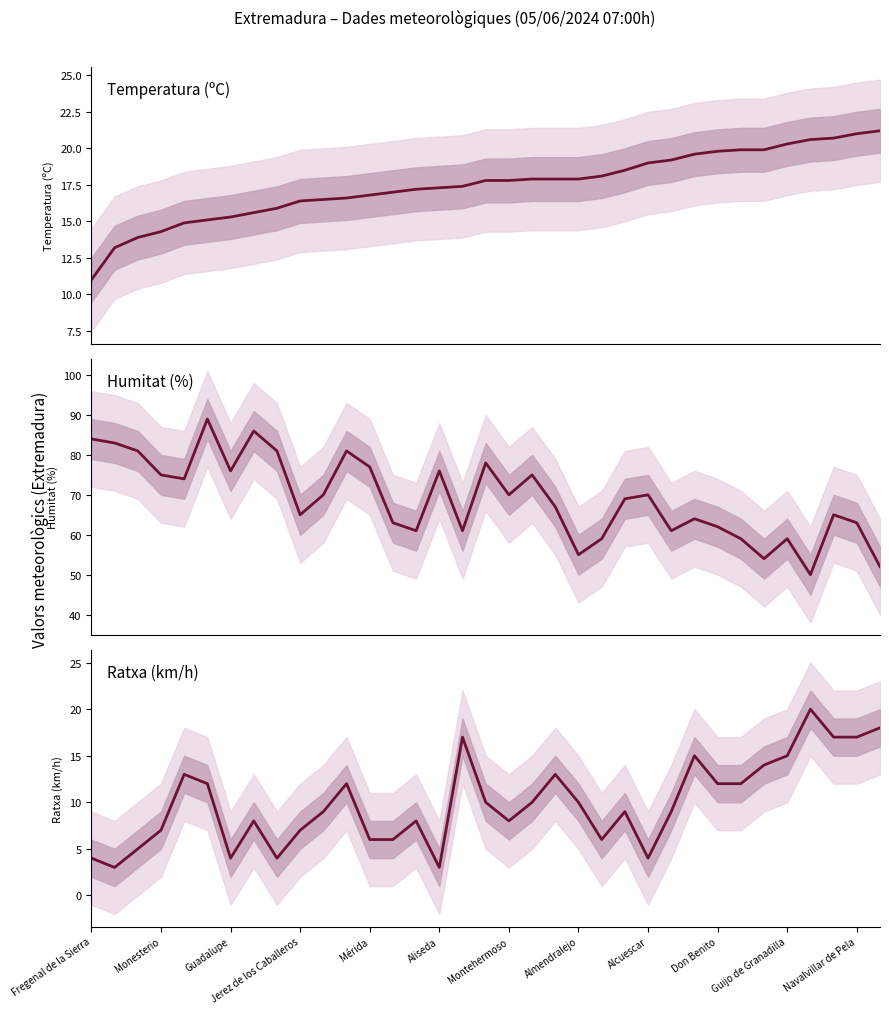

Between 16 and 29, which is larger?

29